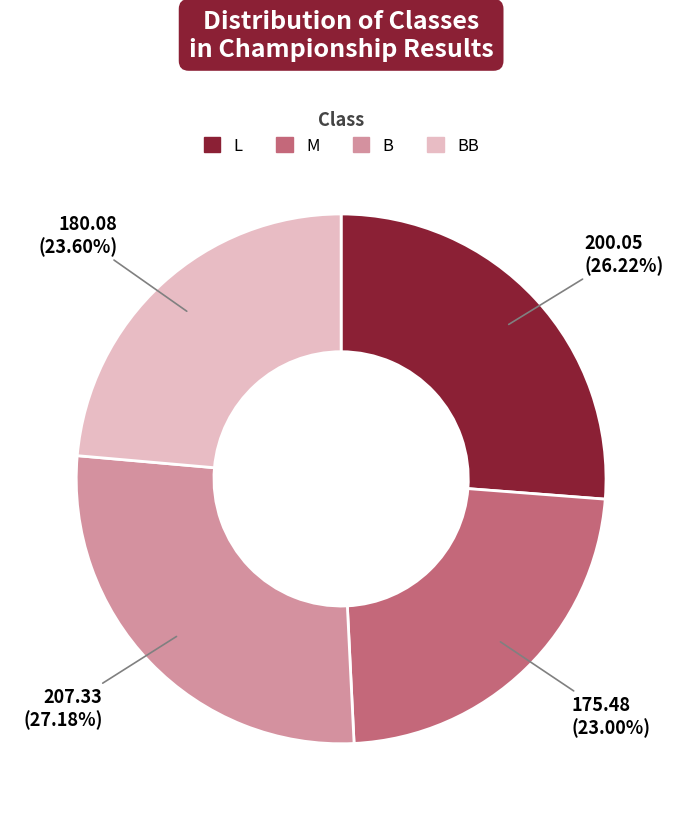

To the nearest percent, what is the average slice percentage?

25%